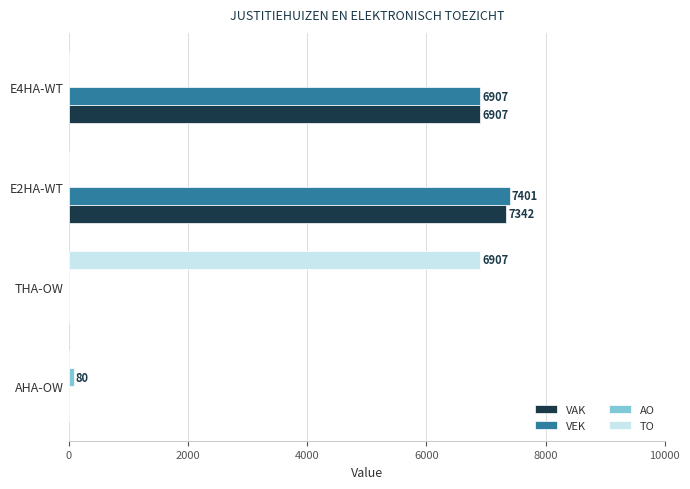

At which category is the sum across all series the highest?

E2HA-WT